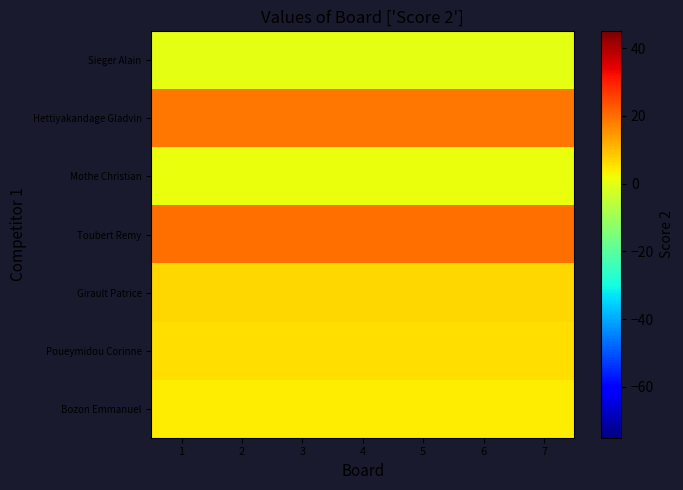

At 2, list the series in order from smallest to largest.

Sieger Alain, Mothe Christian, Bozon Emmanuel, Poueymidou Corinne, Girault Patrice, Hettiyakandage Gladvin, Toubert Remy